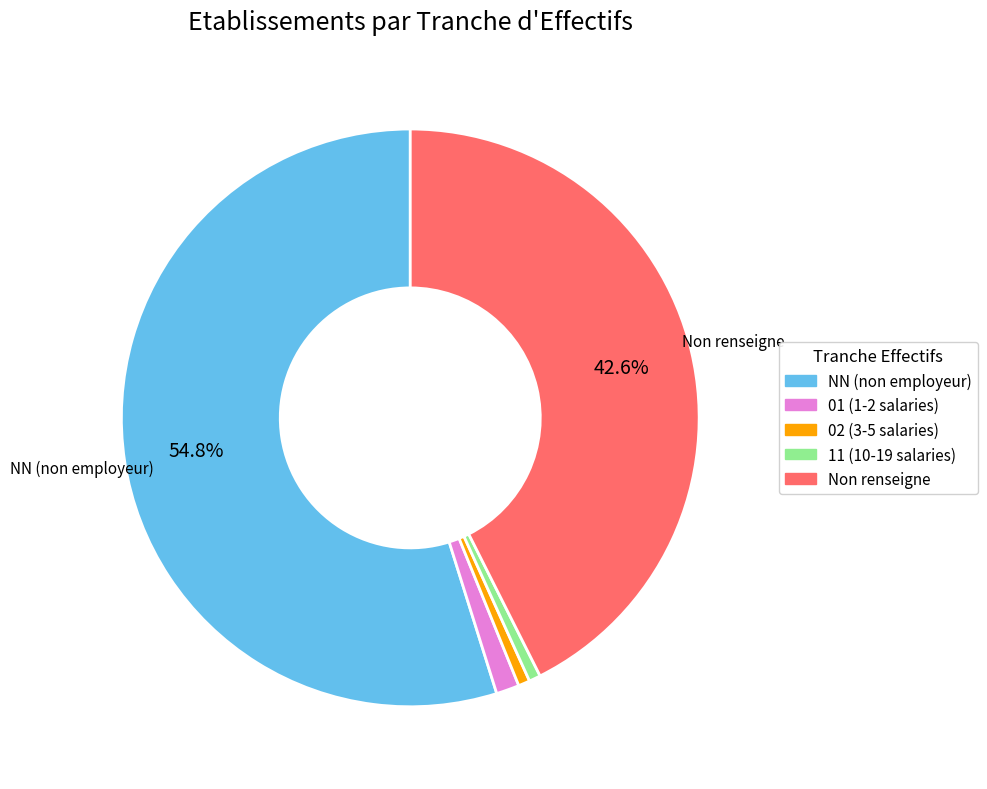

Does any single category account for the majority?

Yes